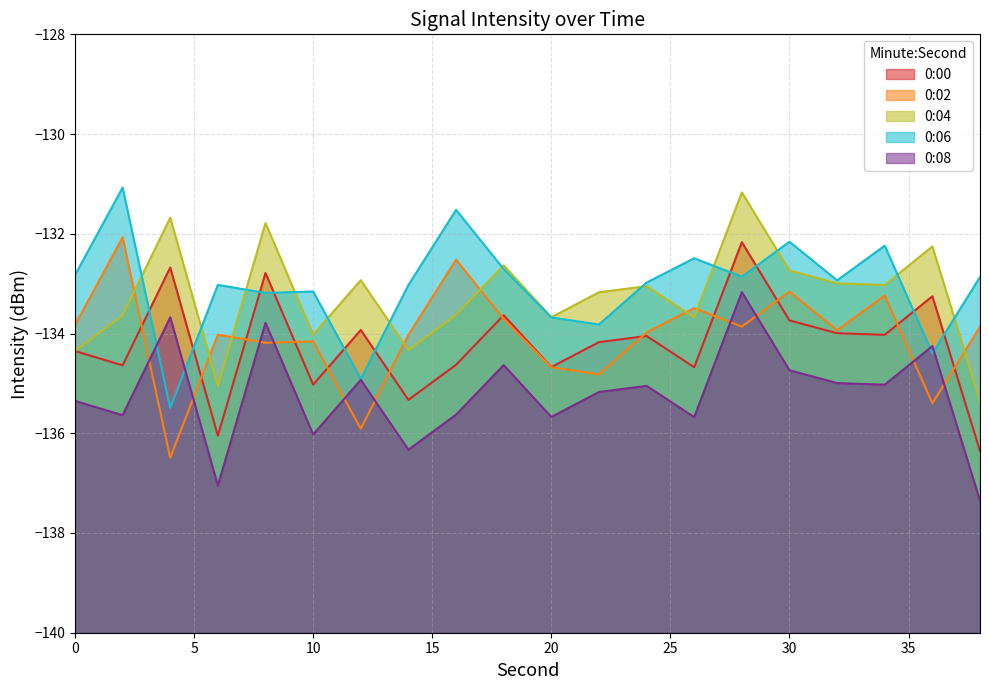

How many categories are shown in the chart?

20